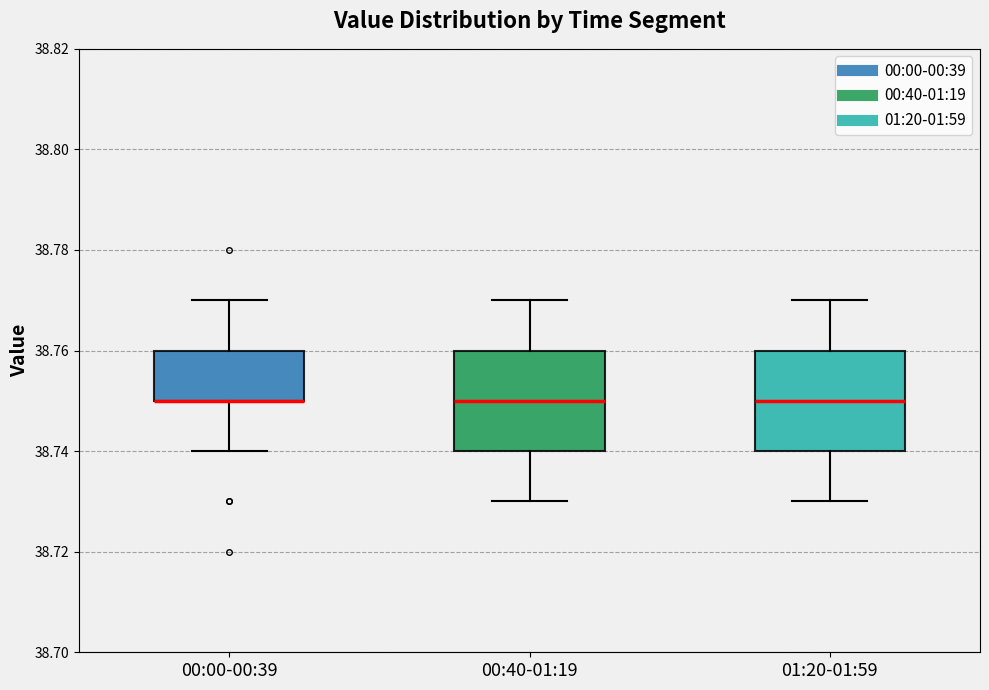

Reading left to right, transcribe this box plot: for each box, give where its median line is, the range the box spans, and where its two whiskers end, as read against the y-axis. The values are not printed on the chart, so give them approximately, as read against the axis.

00:00-00:39: median 38.75 (drawn on the box's lower edge), box 38.75 to 38.76, whiskers 38.74 to 38.77
00:40-01:19: median 38.75, box 38.74 to 38.76, whiskers 38.73 to 38.77
01:20-01:59: median 38.75, box 38.74 to 38.76, whiskers 38.73 to 38.77